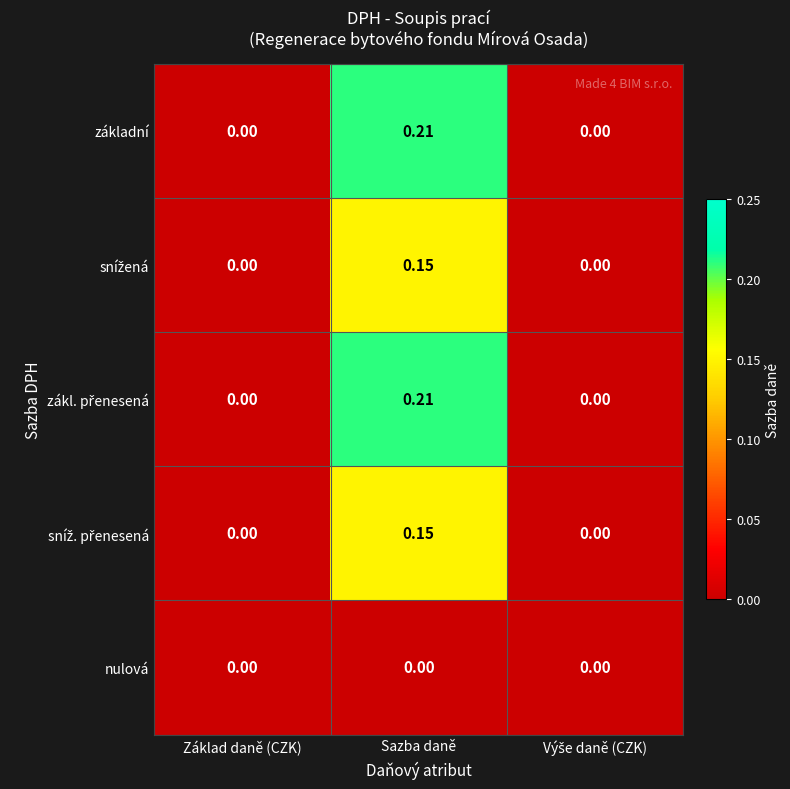

At which category is the sum across all series the highest?

Sazba daně